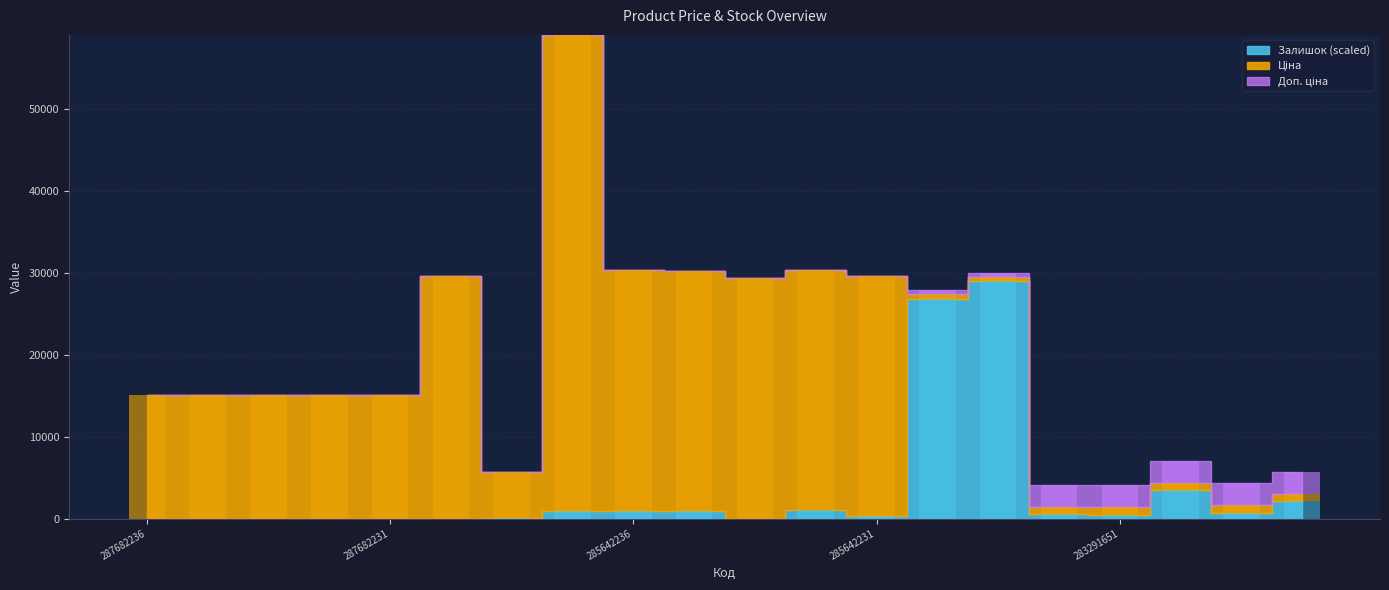

The Залишок series shows 3466.1 at 283291650. True or false?

True